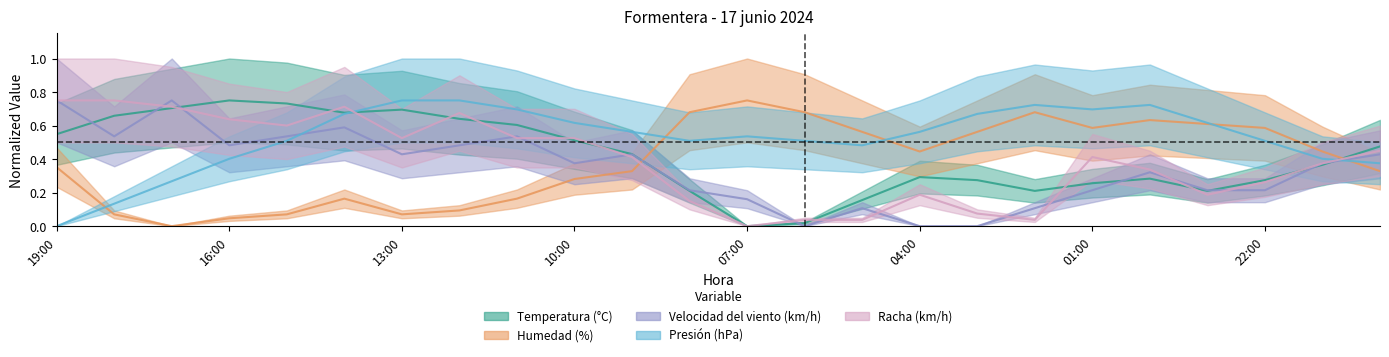

What position from the left is 07:00?

13